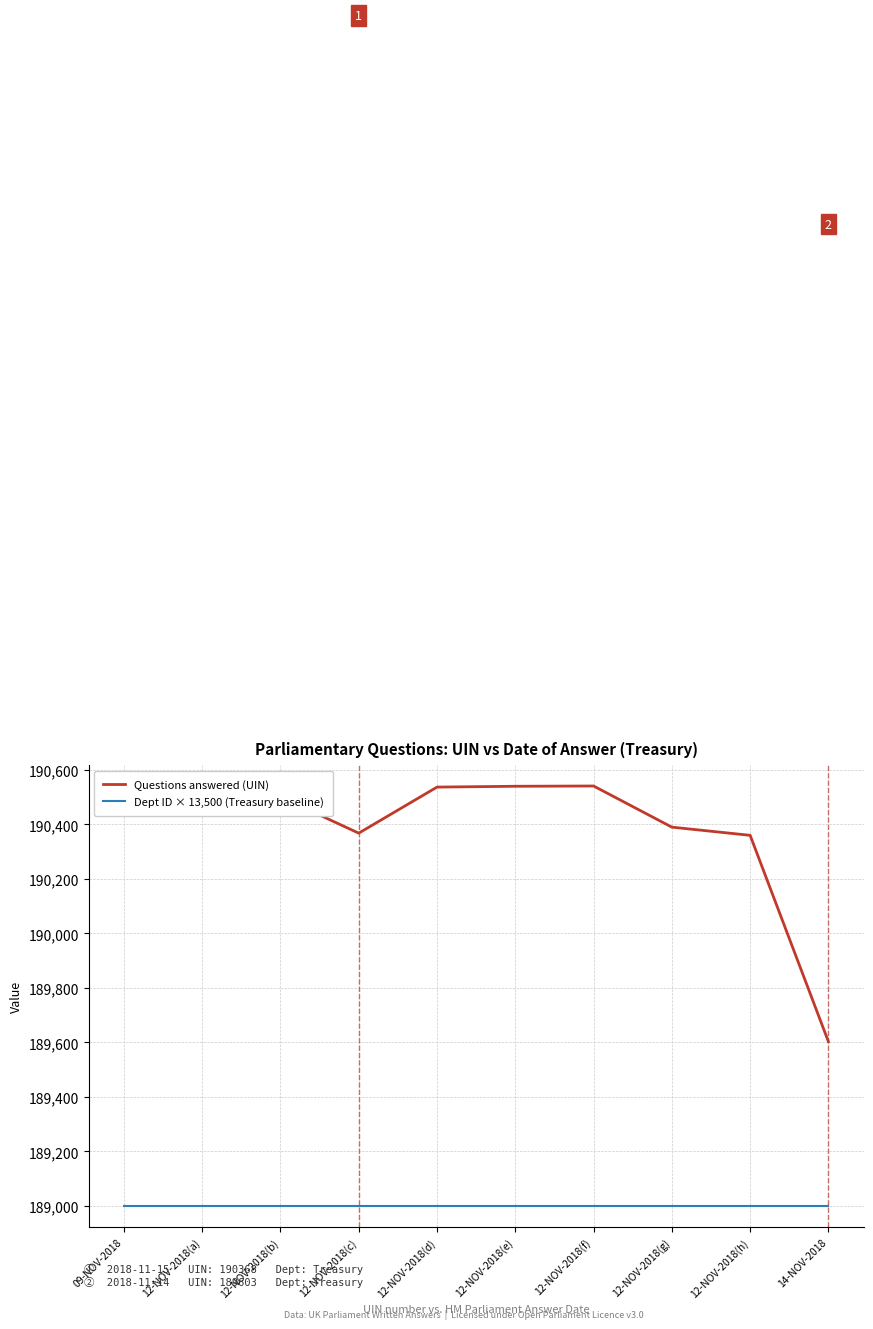

Is it true that Questions answered (UIN) equals 317114 at 12-NOV-2018(g)?

False